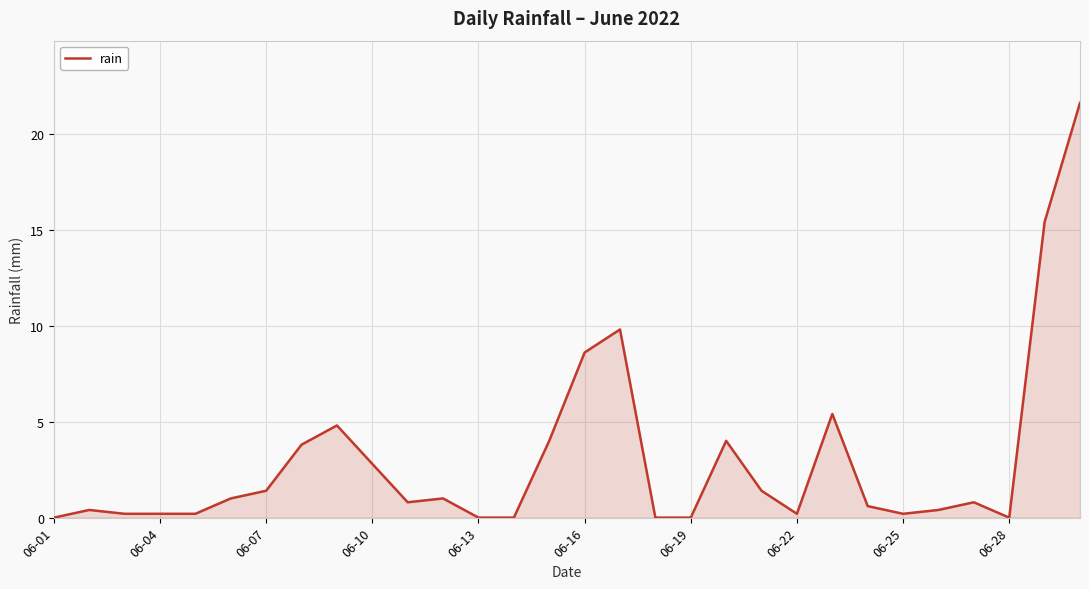

What is the difference between the maximum and minimum values?

21.6